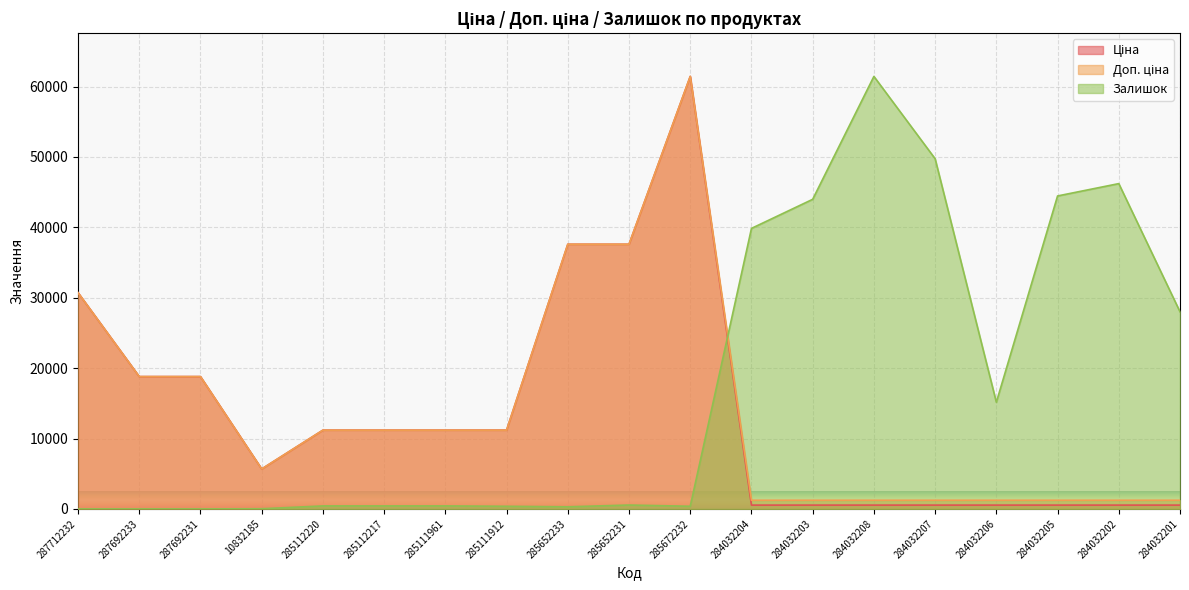

At which category is the sum across all series the highest?

285672232